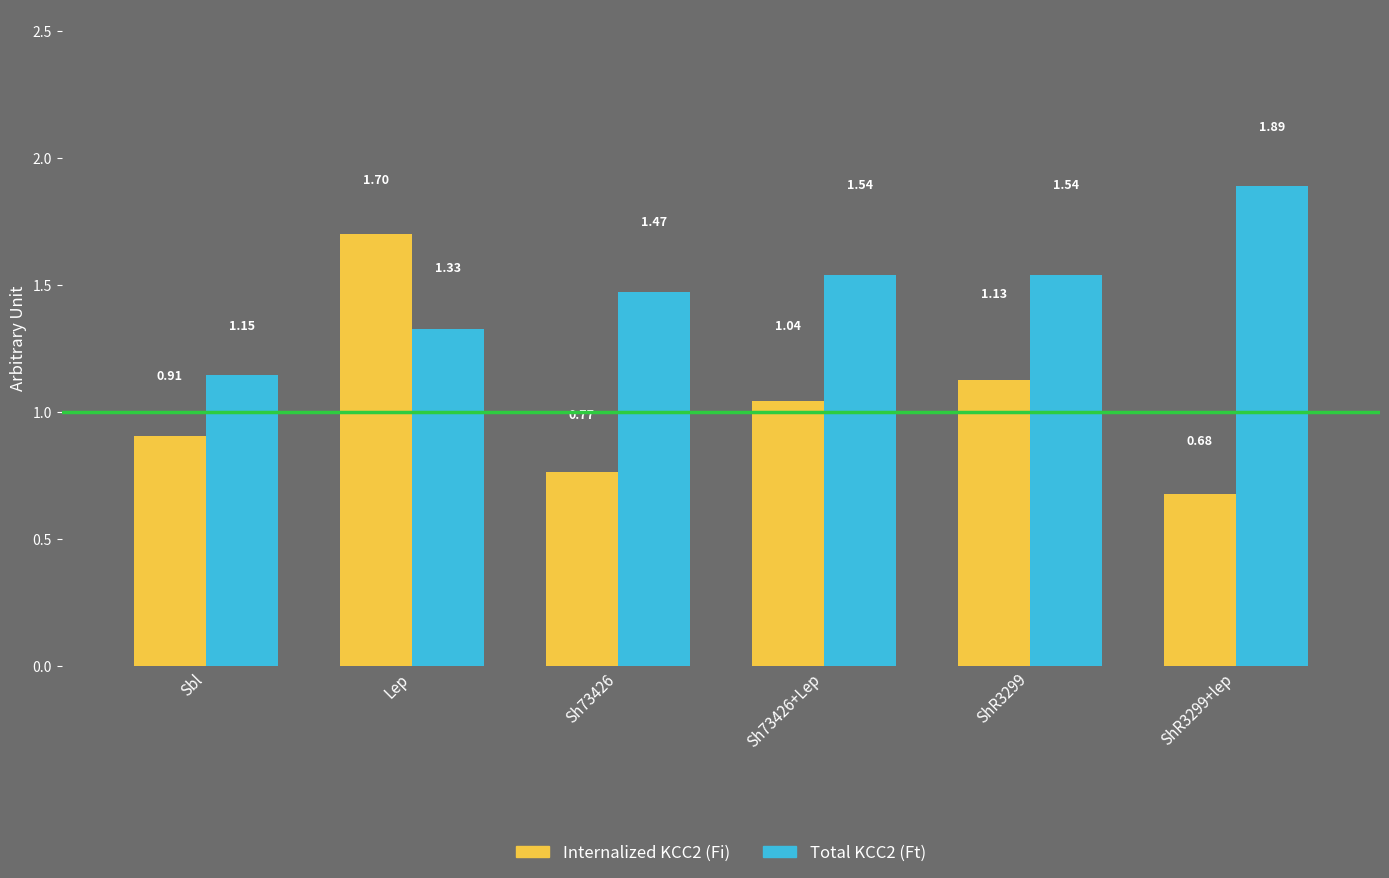

Which category has the highest value across all series?

ShR3299+lep